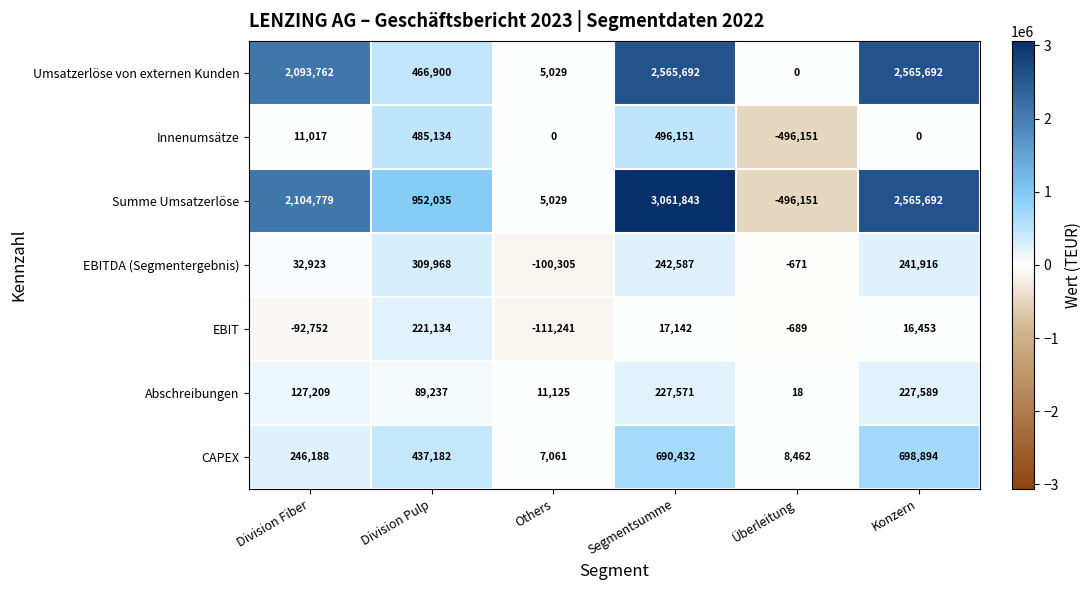

What is the spread (max minus min) of values at Division Pulp?

862798